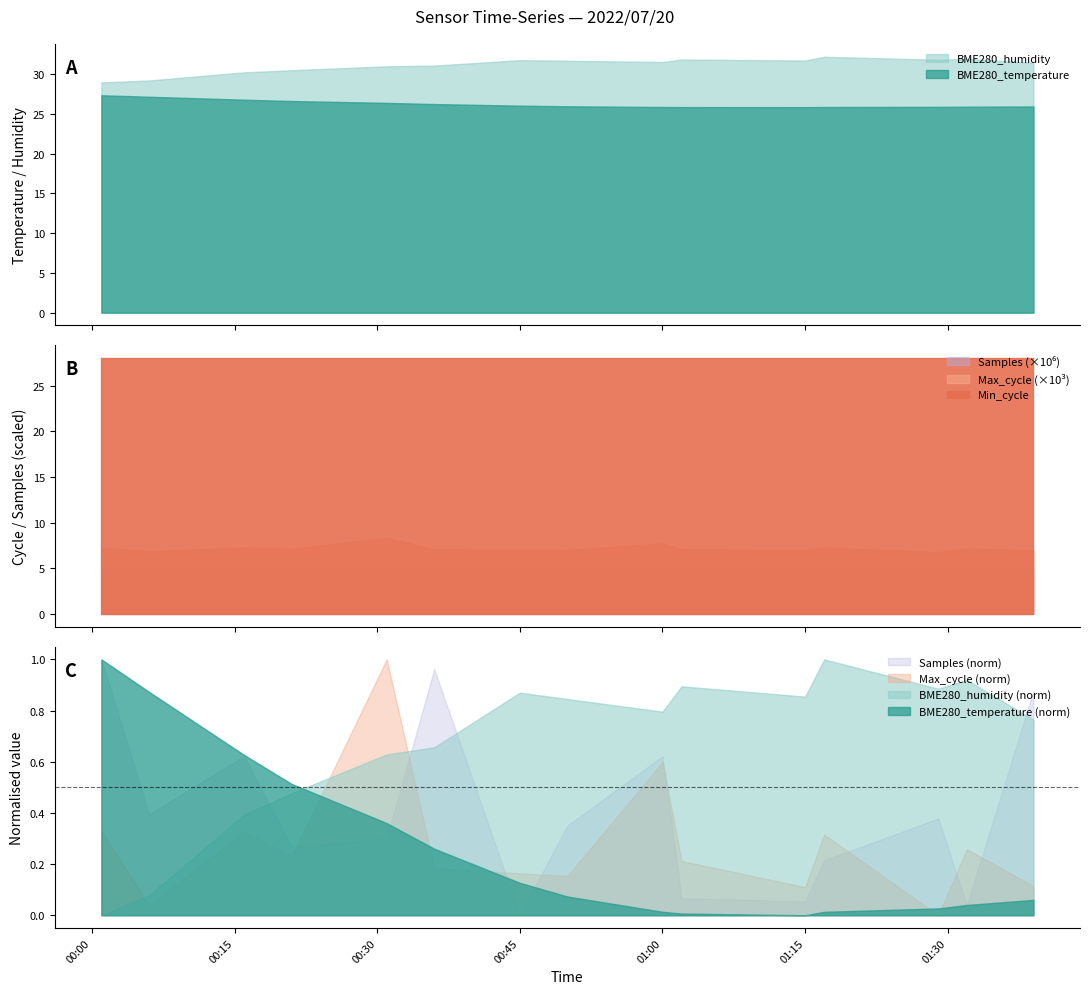

What is the maximum value for BME280_temperature?

27.4